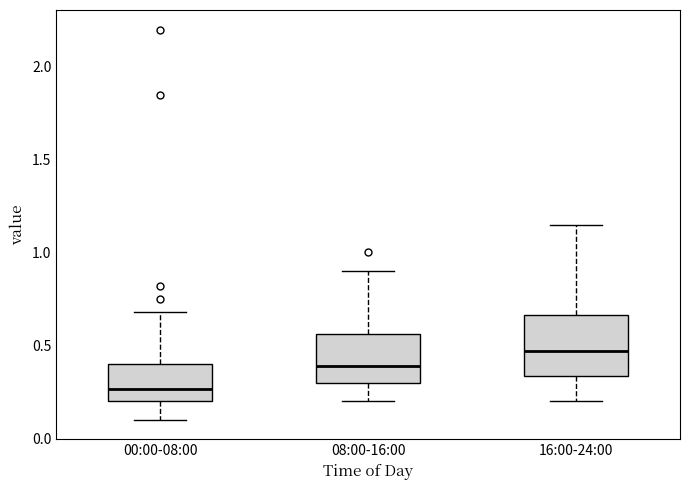

Which box has the lowest median line?

00:00-08:00